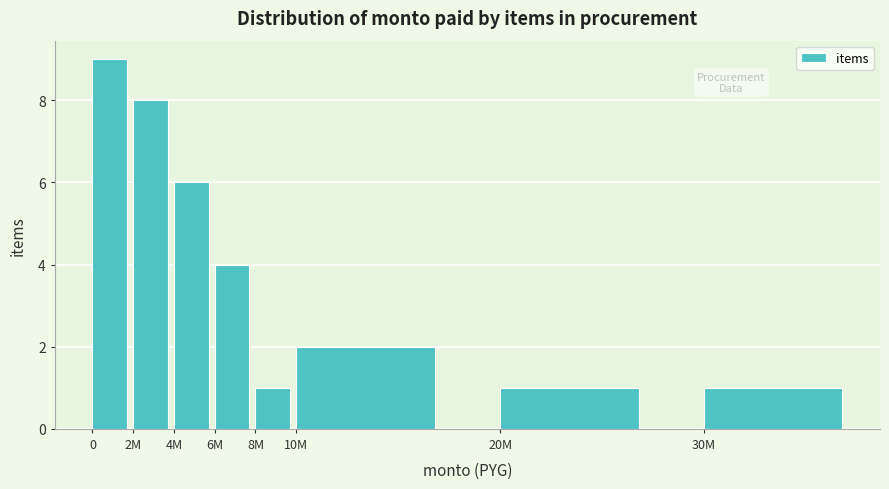

Reading right to left, list all the values displayed in this chart.

30M=1	20M=1	10M=2	8M=1	6M=4	4M=6	2M=8	0=9